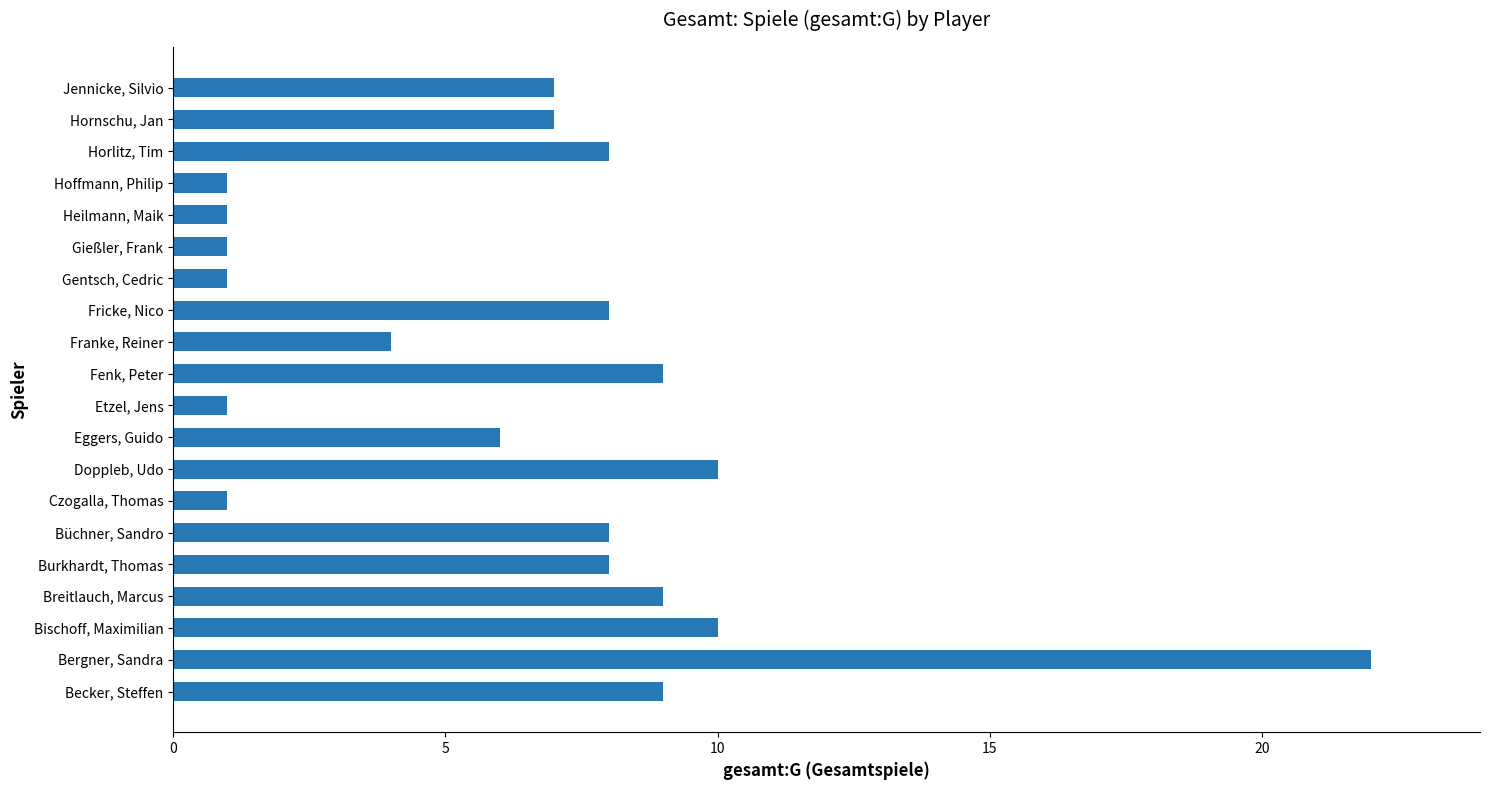

How many data points does each series have?

20